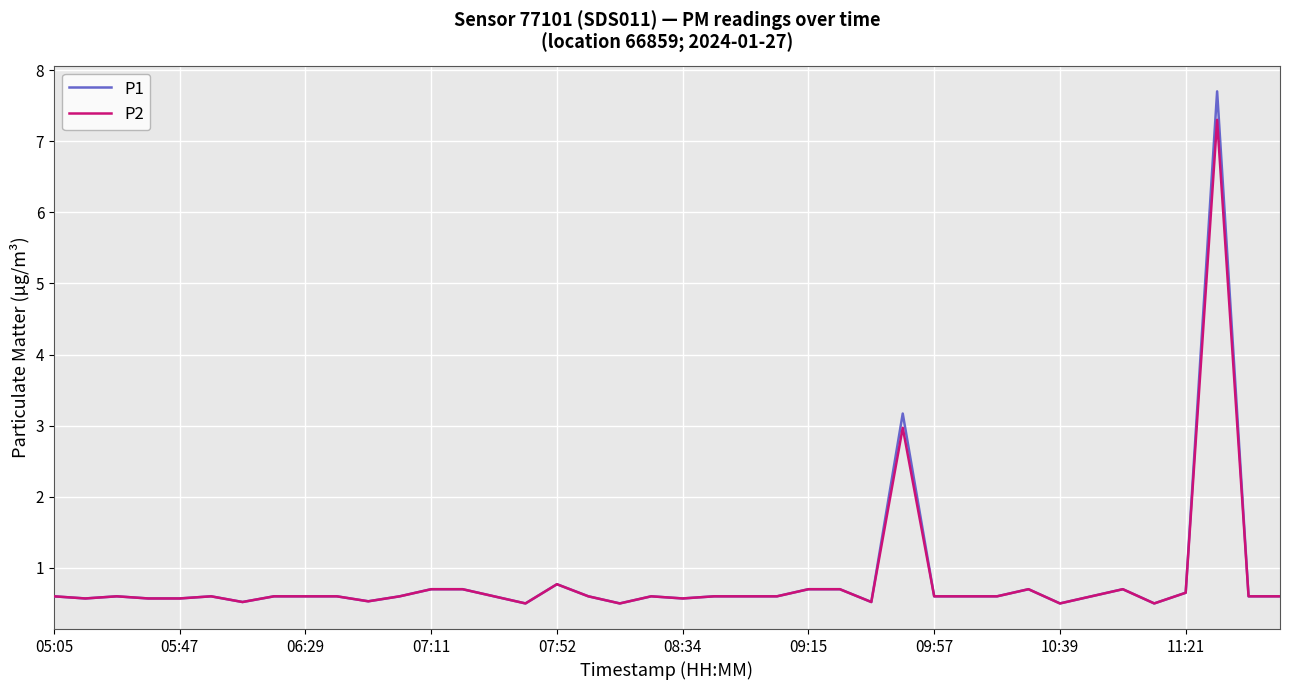

Which series has the largest range (max minus min)?

P1